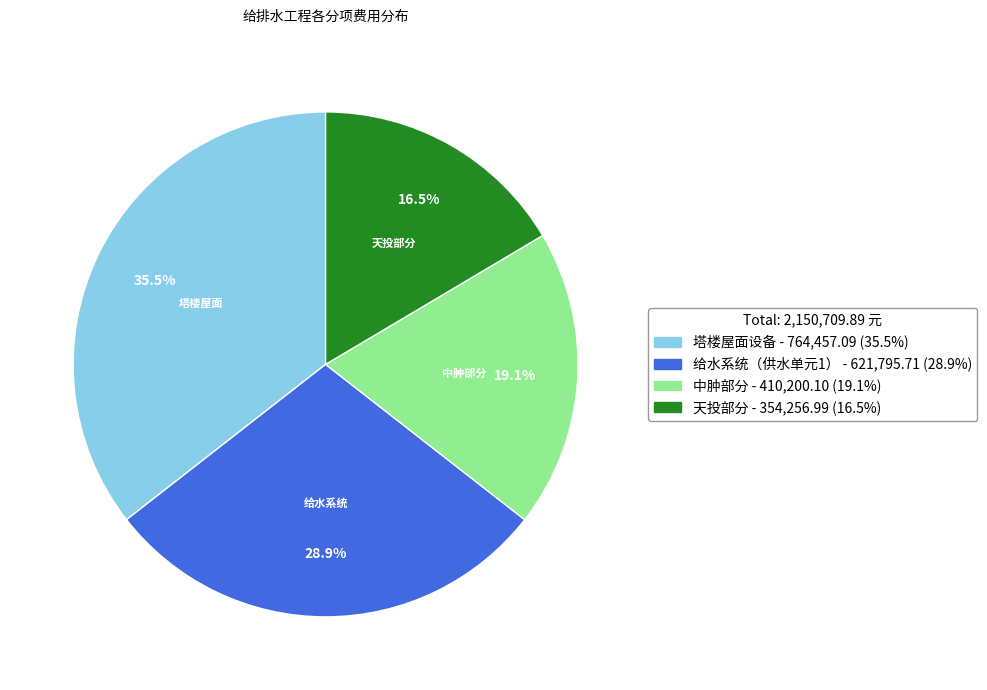

What is the ratio of the value at 天投部分 to the value at 给水系统（供水单元1）?

0.6